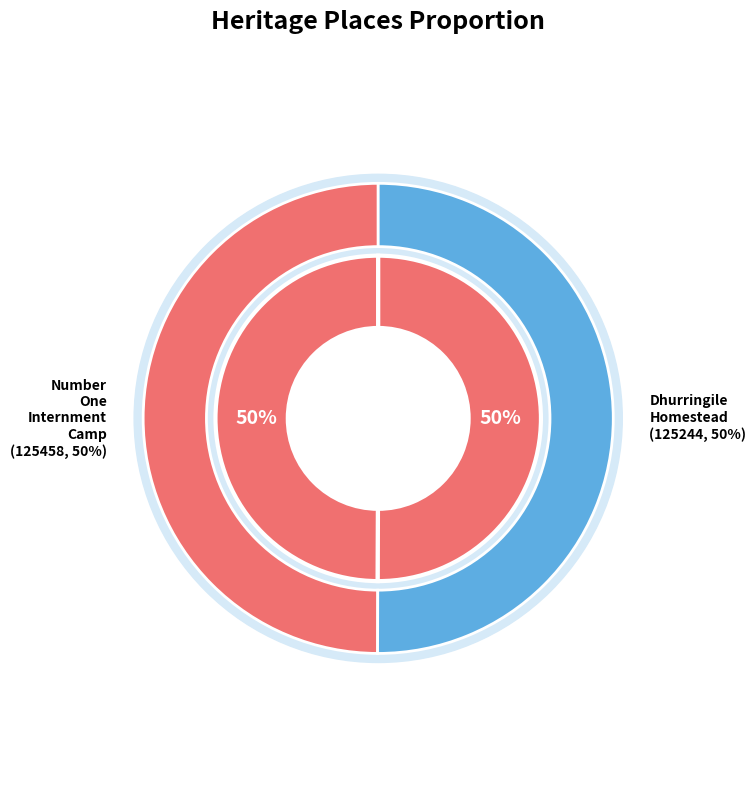

To the nearest percent, what portion does Dhurringile Homestead represent?

50%